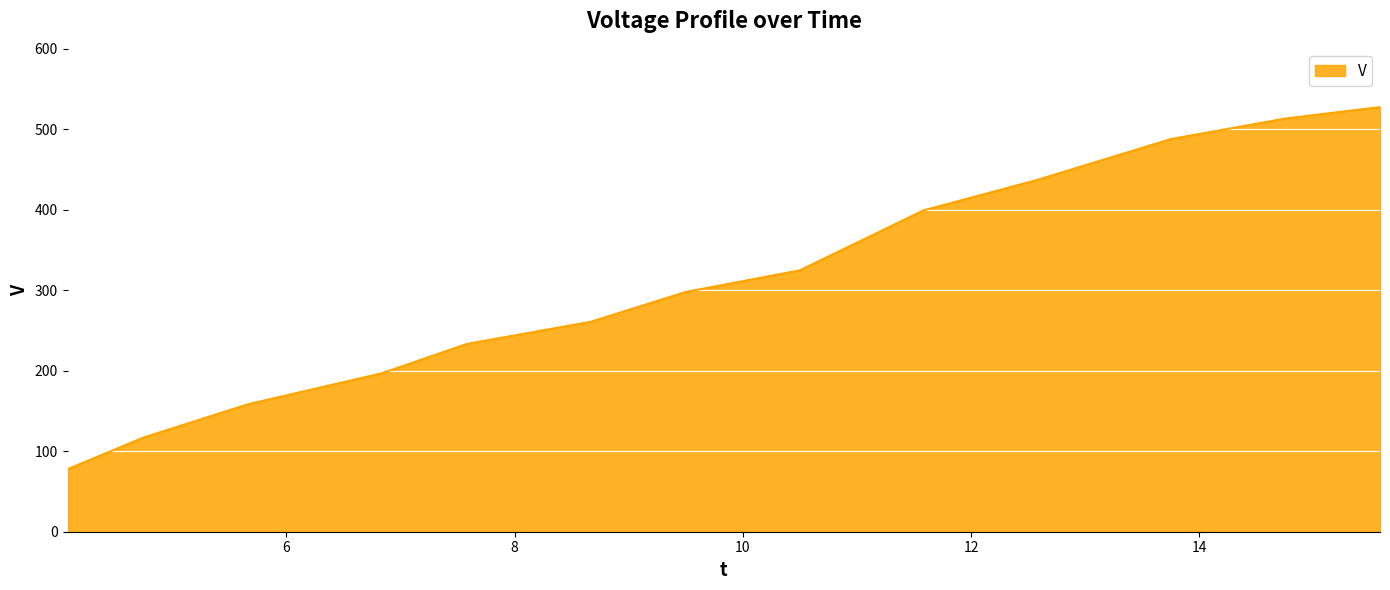

What is the average value?

310.2